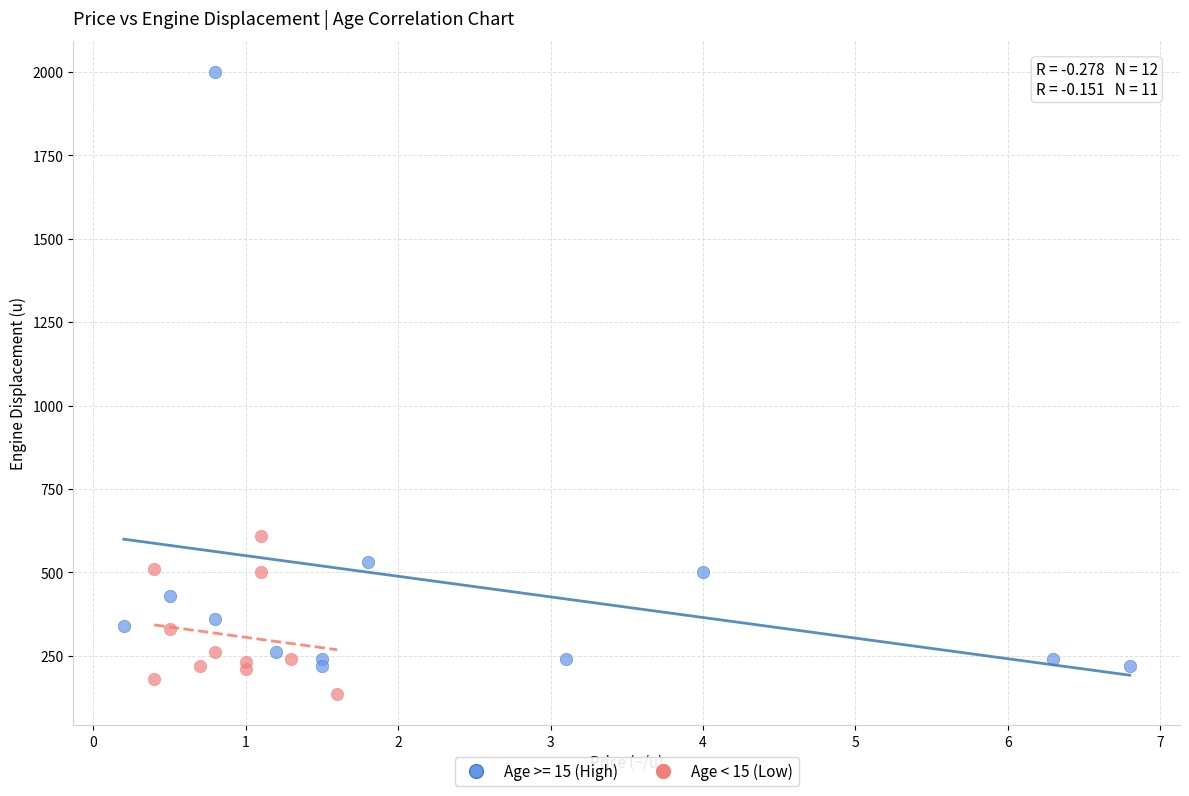

Which series contains the lowest Y value?

Age < 15 (Low)